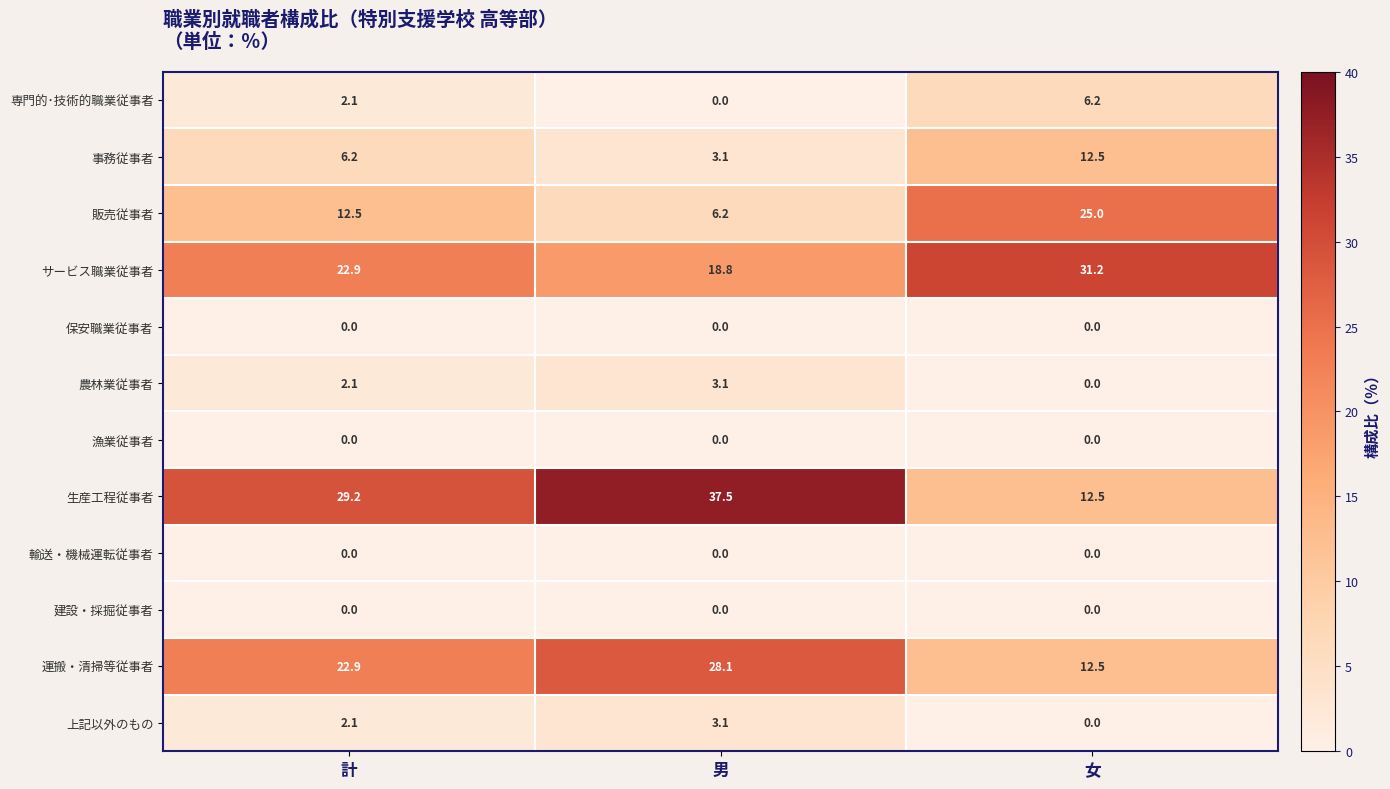

What is the sum of all 上記以外のもの values?

5.2